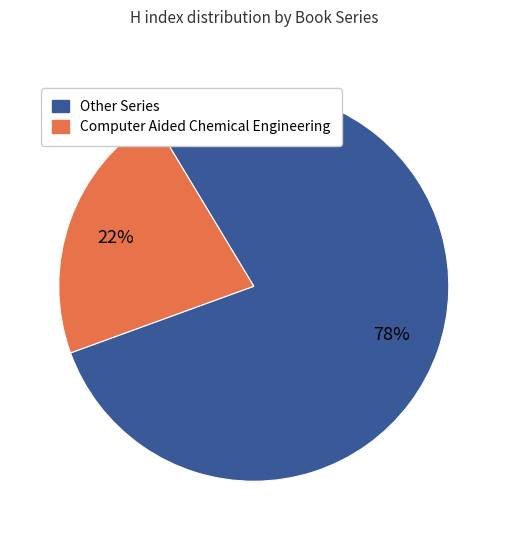

How many slices are in this pie chart?

2